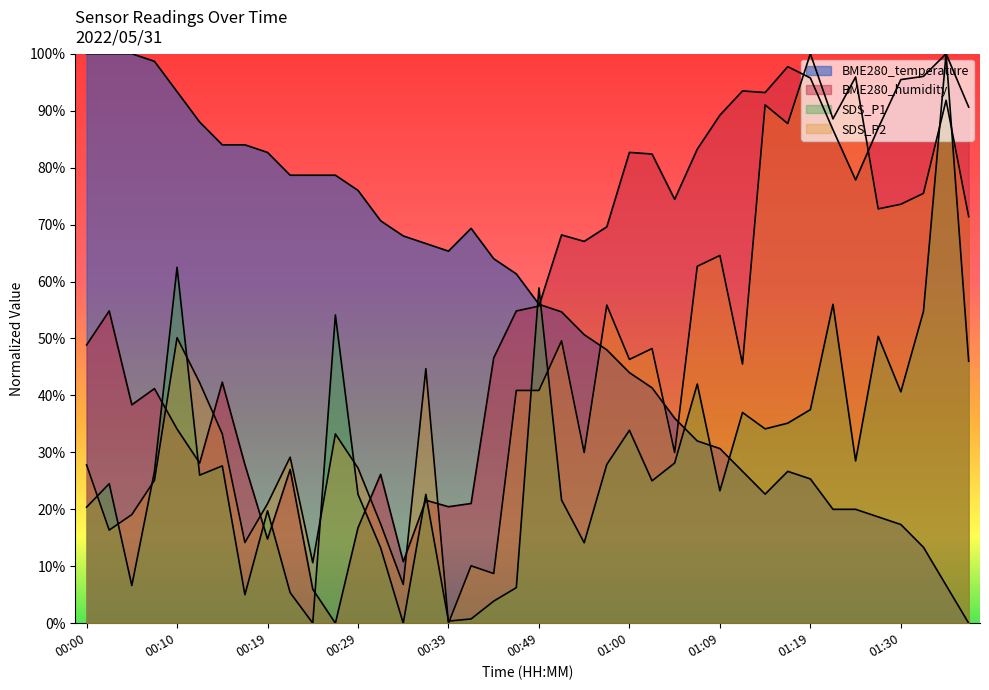

How many lines are shown in the chart?

4